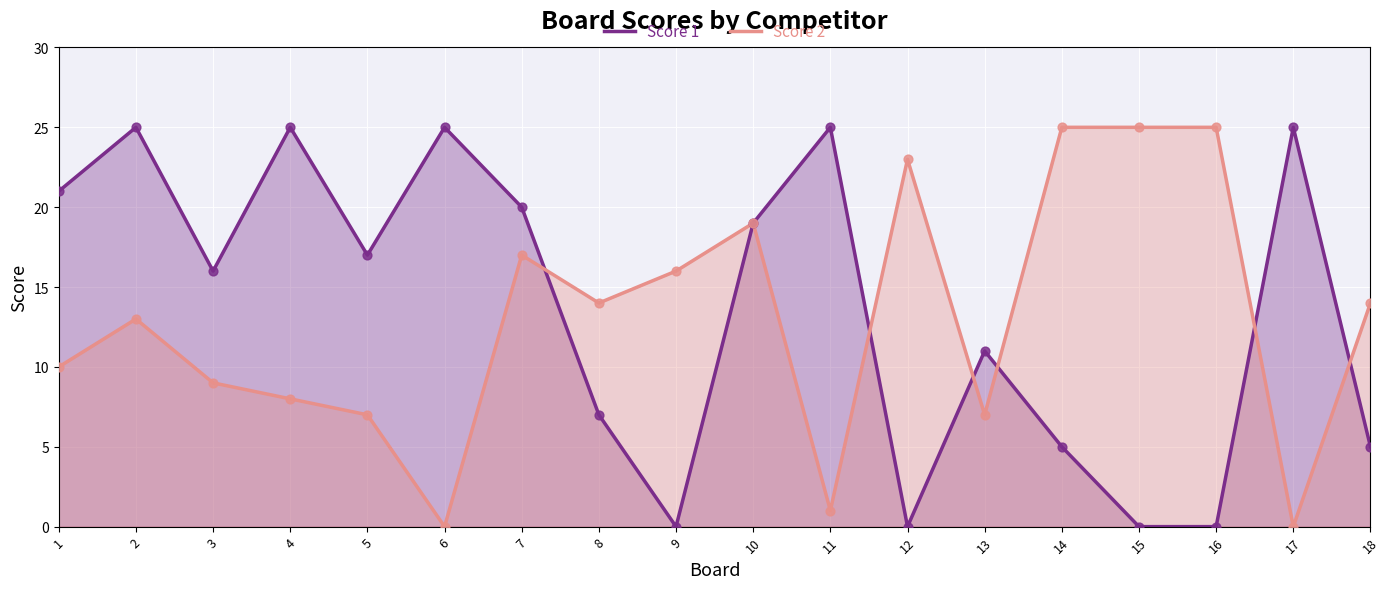

What is the total value across all series at 15?

25